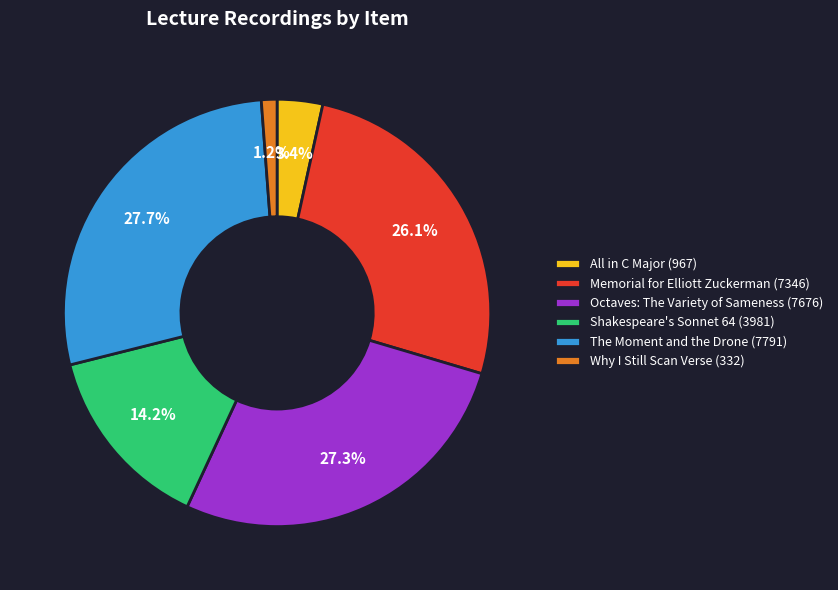

Is there any slice that represents more than half of the pie?

No